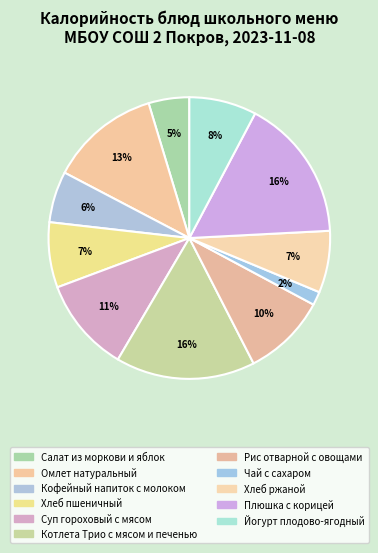

Is it true that Кофейный напиток с молоком is 6% of the pie?

True